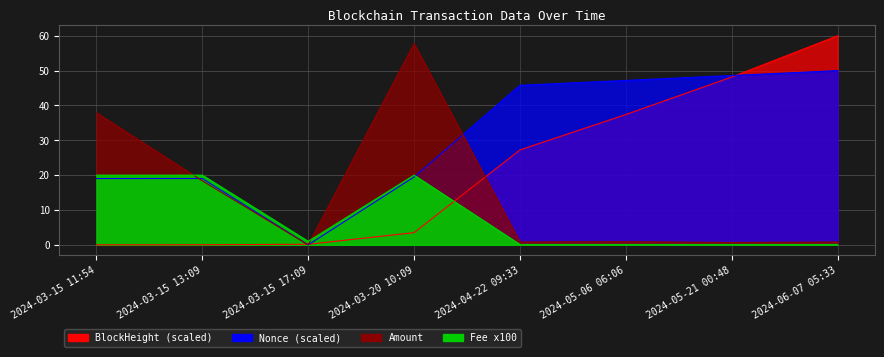

Which series has the largest total across all categories?

Nonce